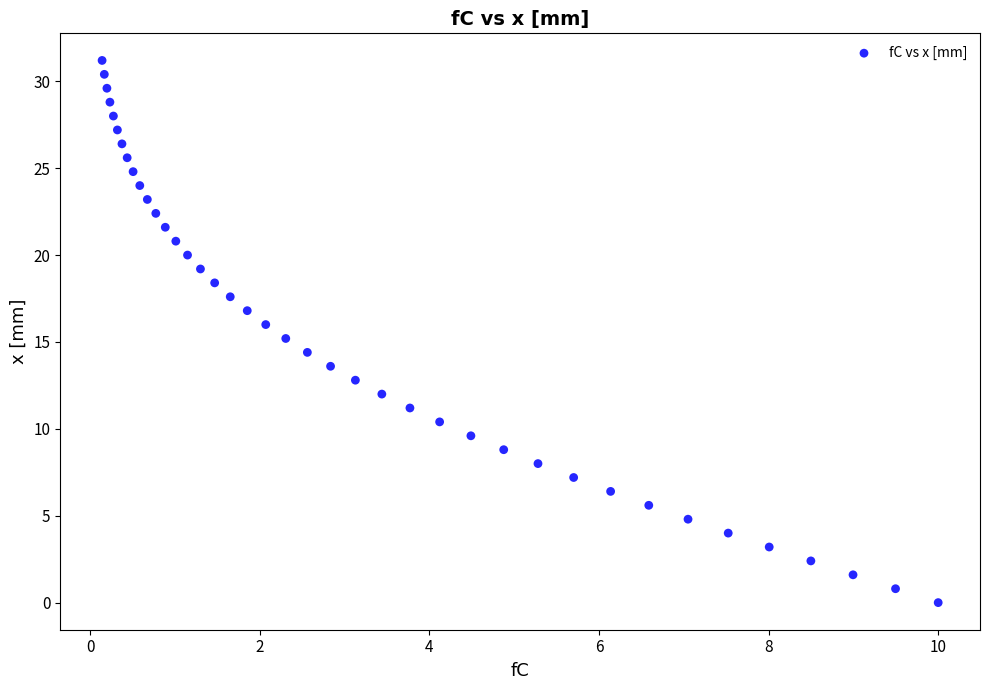

What is the range of X values (max minus min)?

9.9